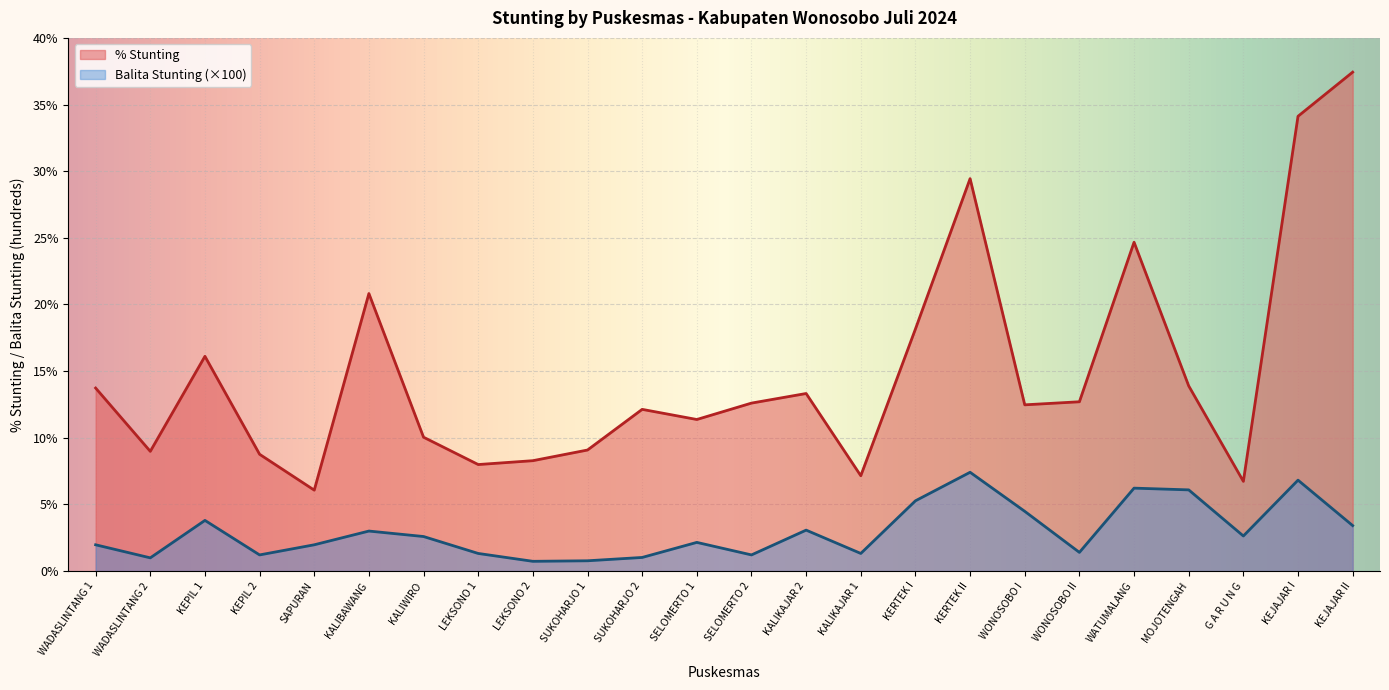

What position from the left is SAPURAN?

5